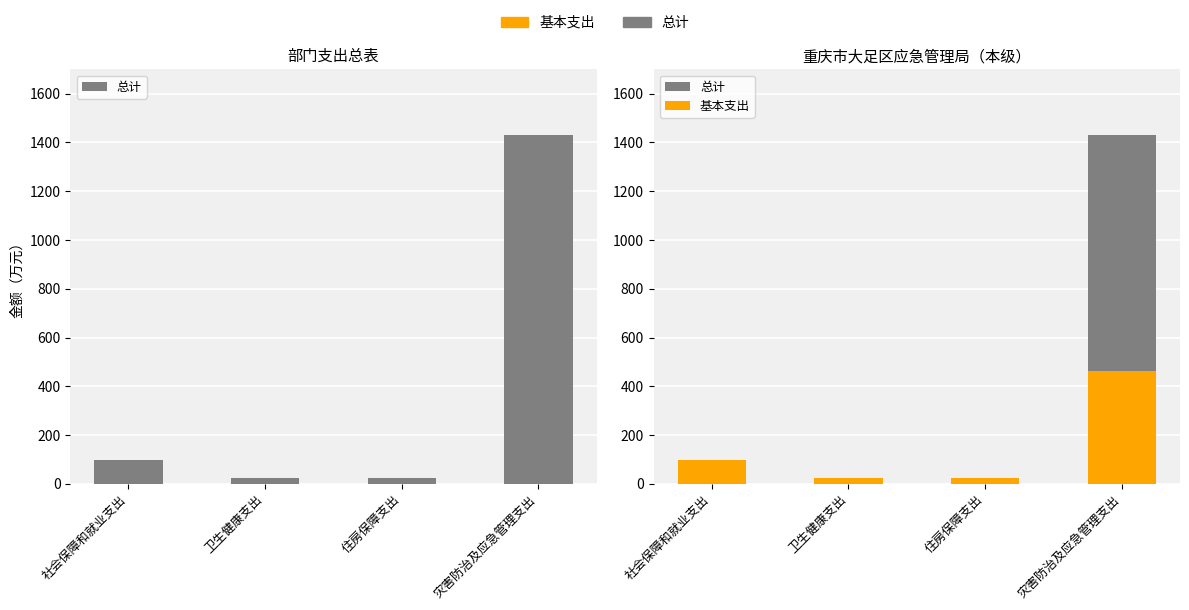

What is the label of the 2nd bar from the right?

住房保障支出